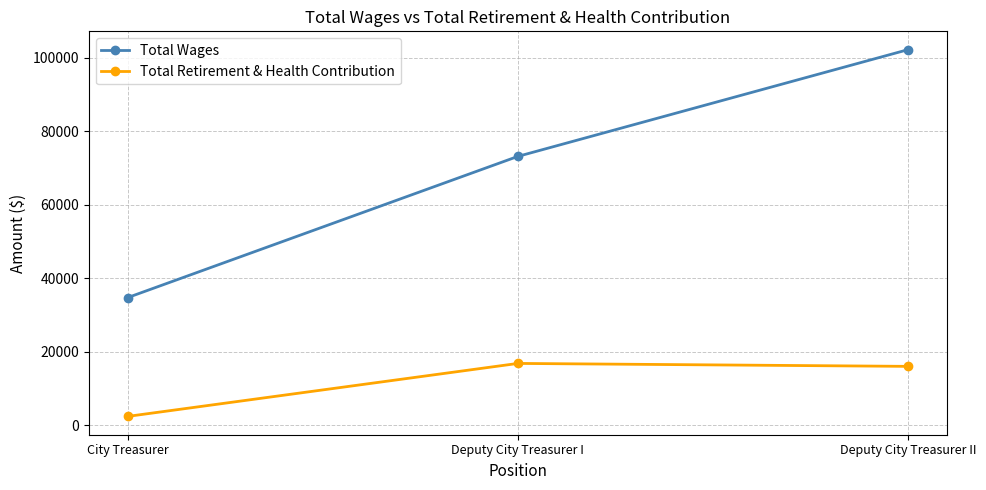

Which series has the largest range (max minus min)?

Total Wages